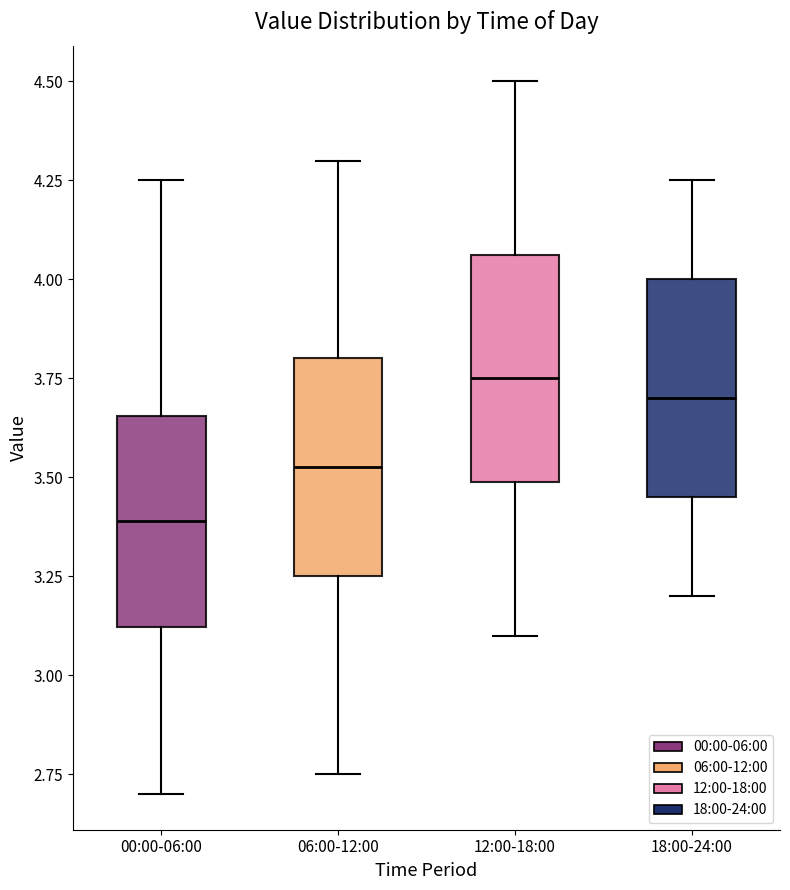

Reading left to right, read every box against the y-axis: the position of its median line, the range the box covers, and the ends of its whiskers. The values are not printed on the chart, so give them approximately, as read against the axis.

00:00-06:00: median 3.40, box 3.10 to 3.65, whiskers 2.70 to 4.25
06:00-12:00: median 3.55, box 3.25 to 3.80, whiskers 2.75 to 4.30
12:00-18:00: median 3.75, box 3.50 to 4.05, whiskers 3.10 to 4.50
18:00-24:00: median 3.70, box 3.45 to 4.00, whiskers 3.20 to 4.25